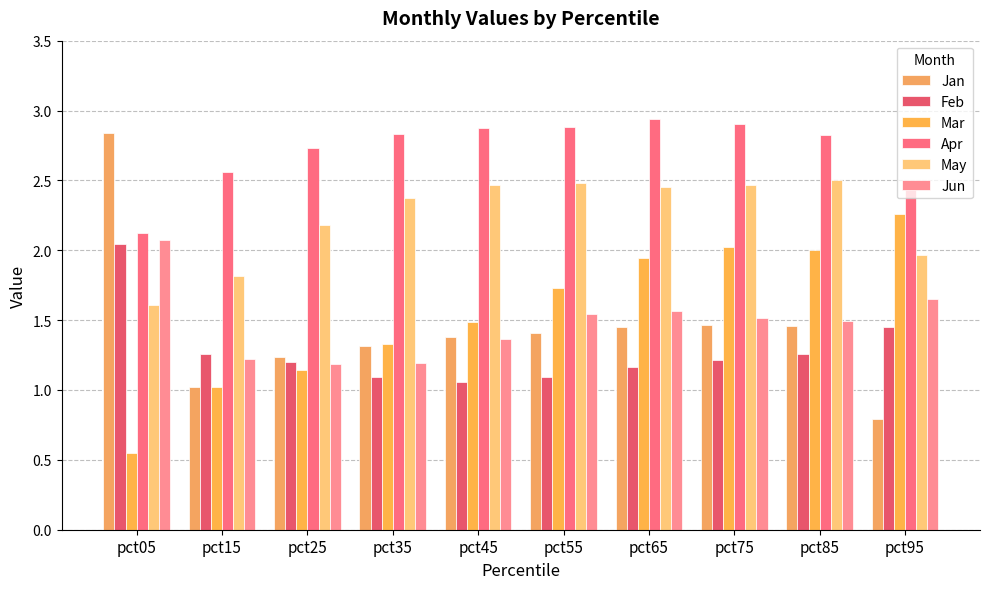

What is the difference between the maximum and second lowest values in the Feb series?

1.0